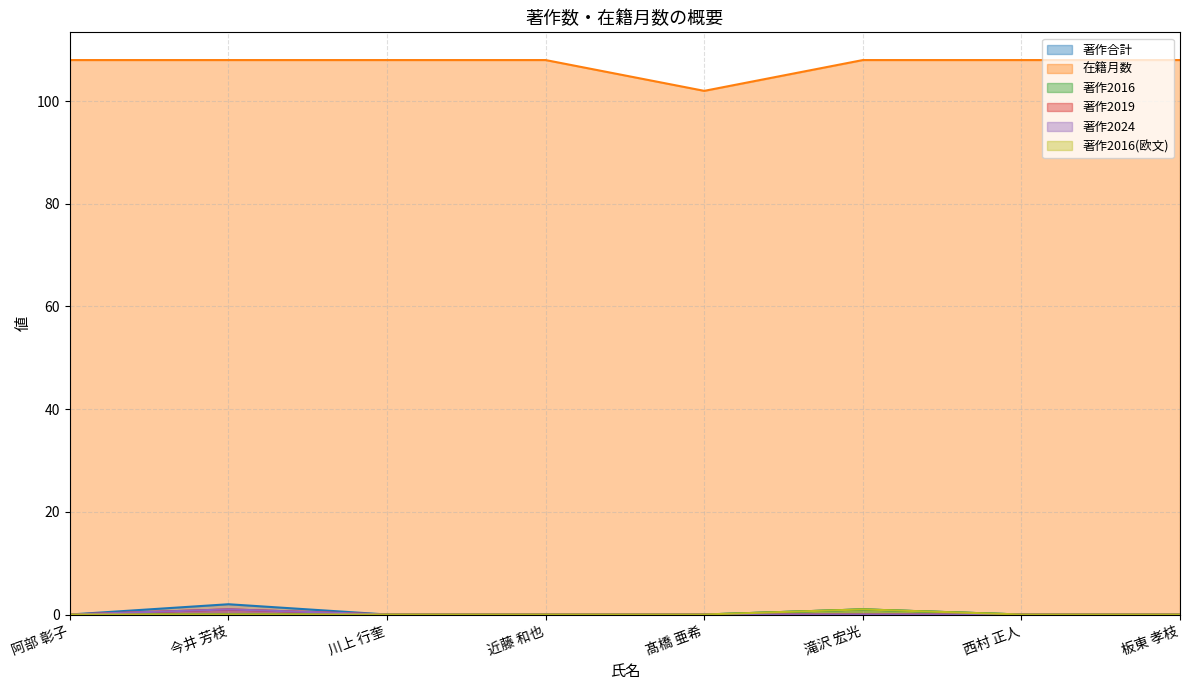

True or false: 著作2024 and 著作合計 cross at least once.

False